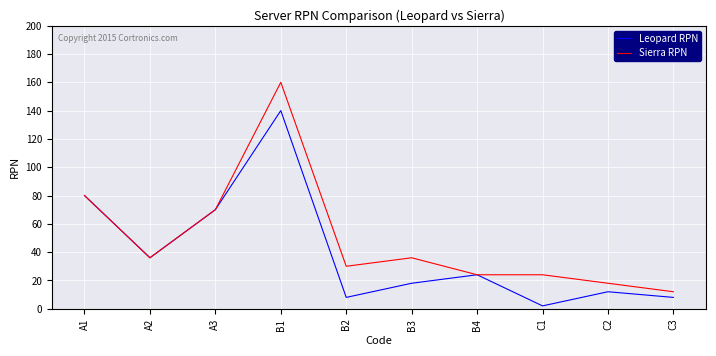

At which label does Leopard RPN reach its minimum?

C1